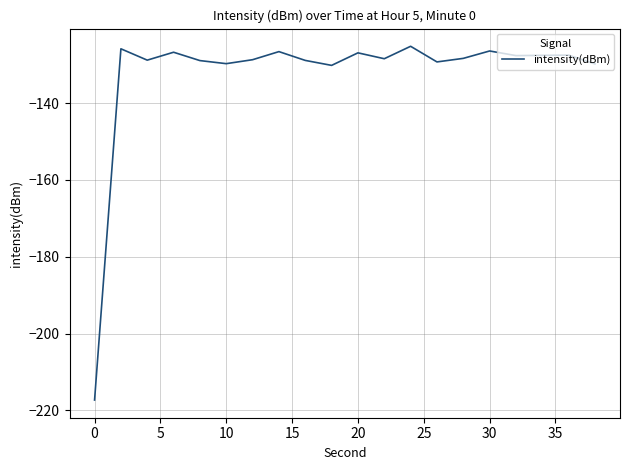

True or false: the data has more than 2 interior local peaks.

True